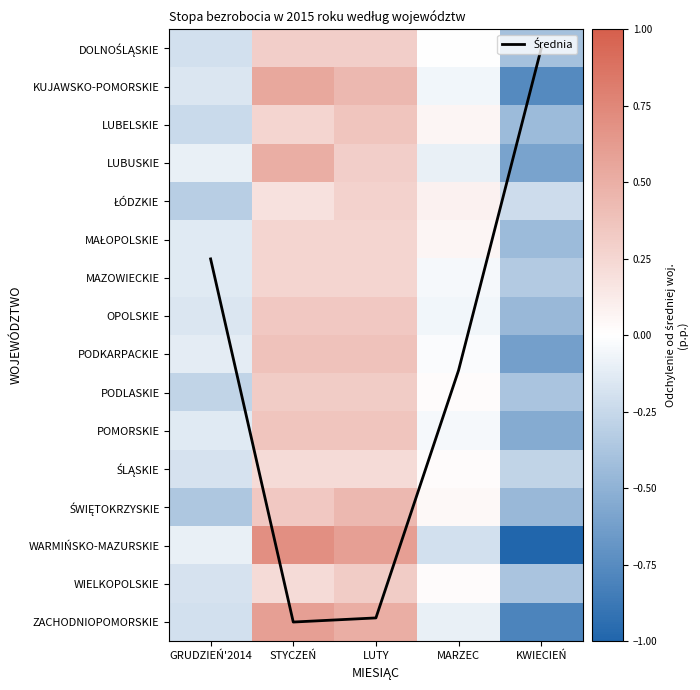

How many values in the PODLASKIE series are below 0?

2